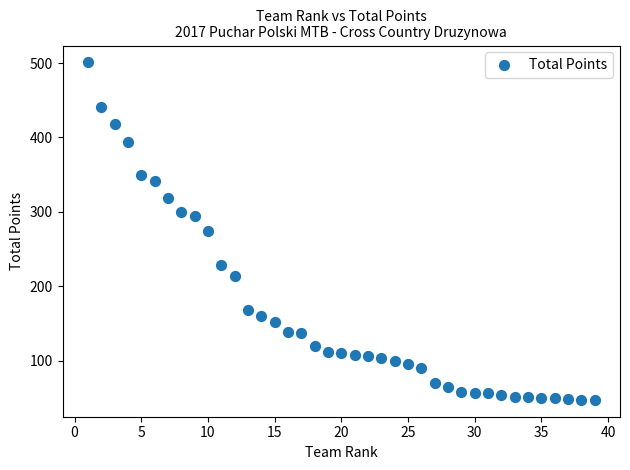

What is the range of X values (max minus min)?

38.0